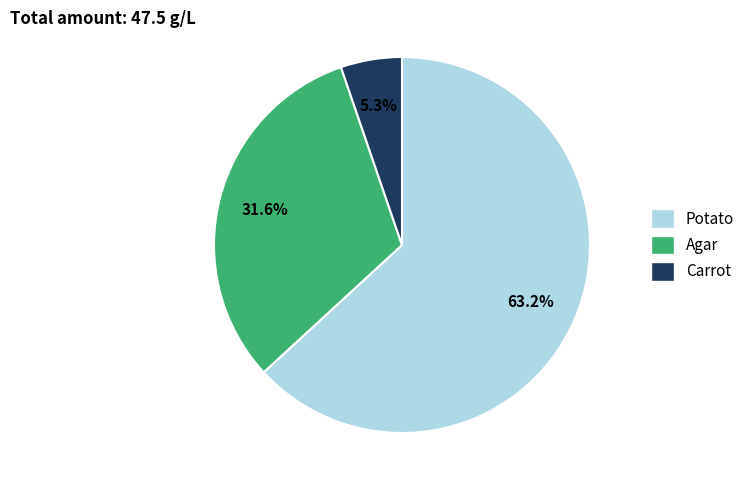

To the nearest percent, what is the combined percentage of Agar and Potato?

95%